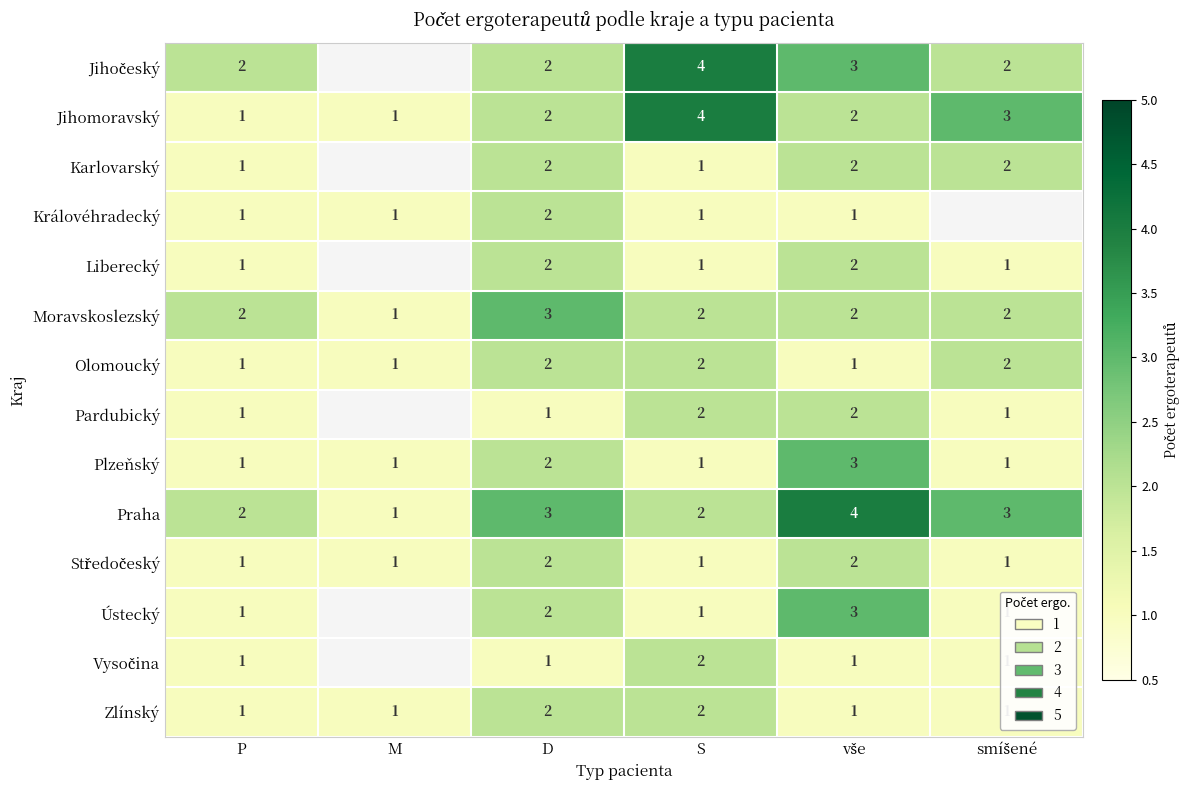

True or false: Praha has a value of 2 at P.

True